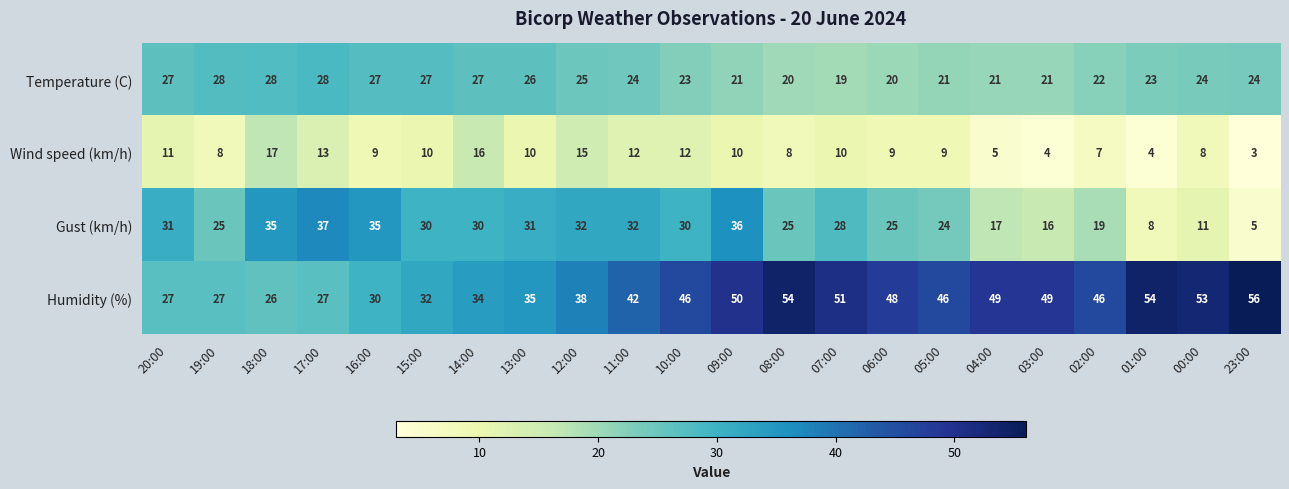

What is the average value of the Temperature (C) series?

24